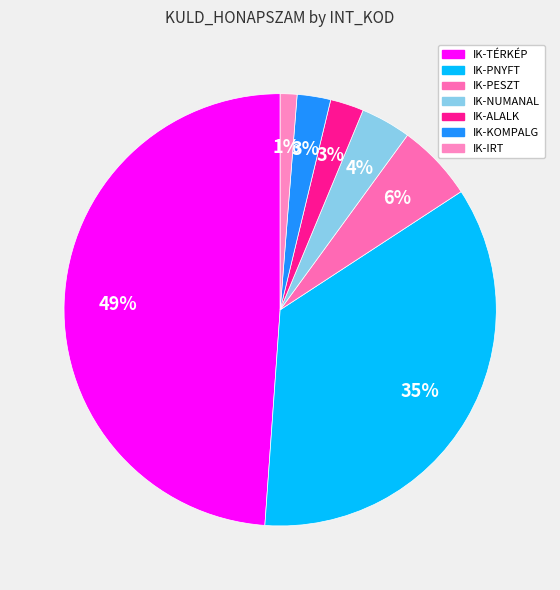

What is the largest slice in the pie chart?

IK-TÉRKÉP